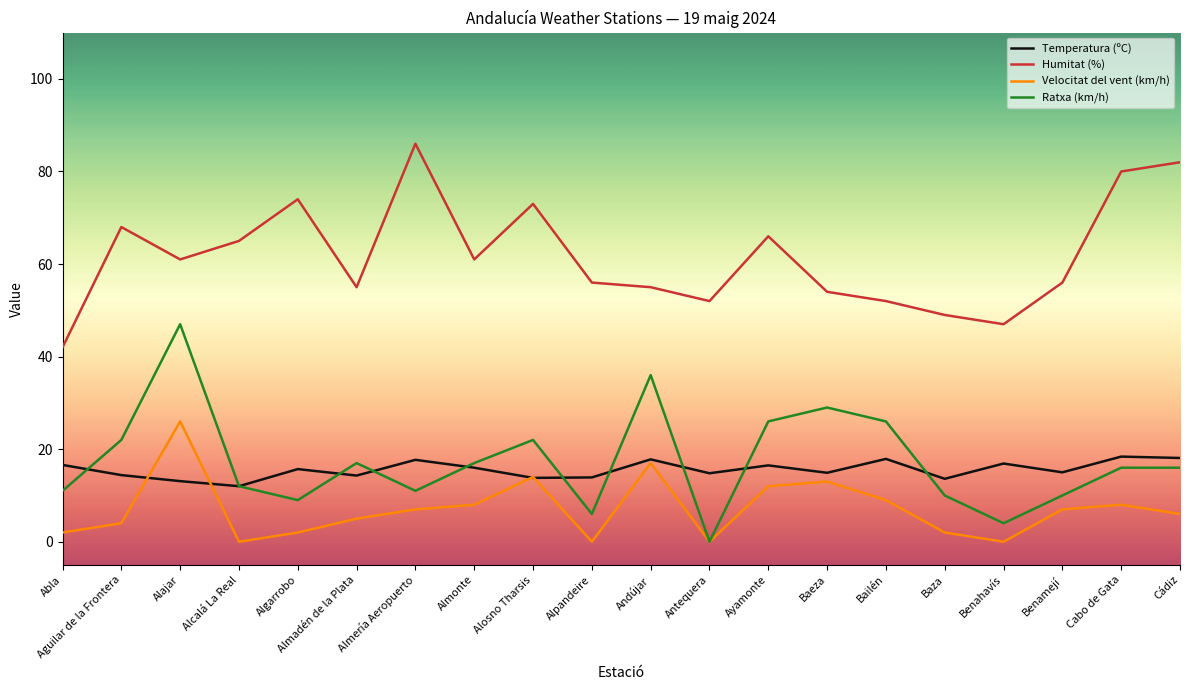

Which category has the highest value in the Humitat (%) series?

Almería Aeropuerto